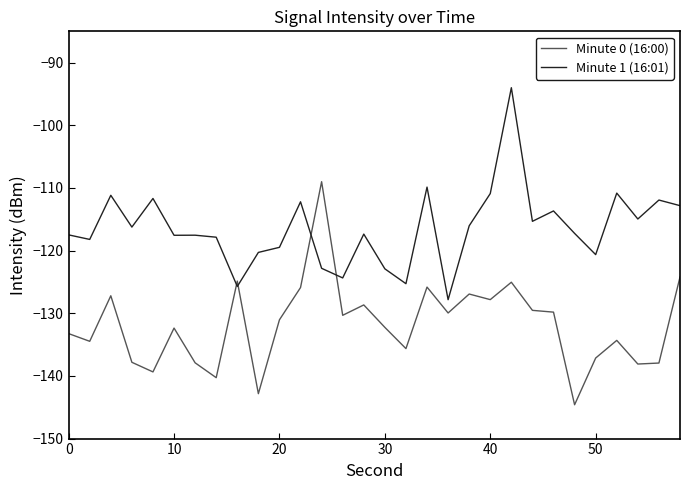

Rank the series by their average value, from highest to lowest.

Minute 1 (16:01), Minute 0 (16:00)